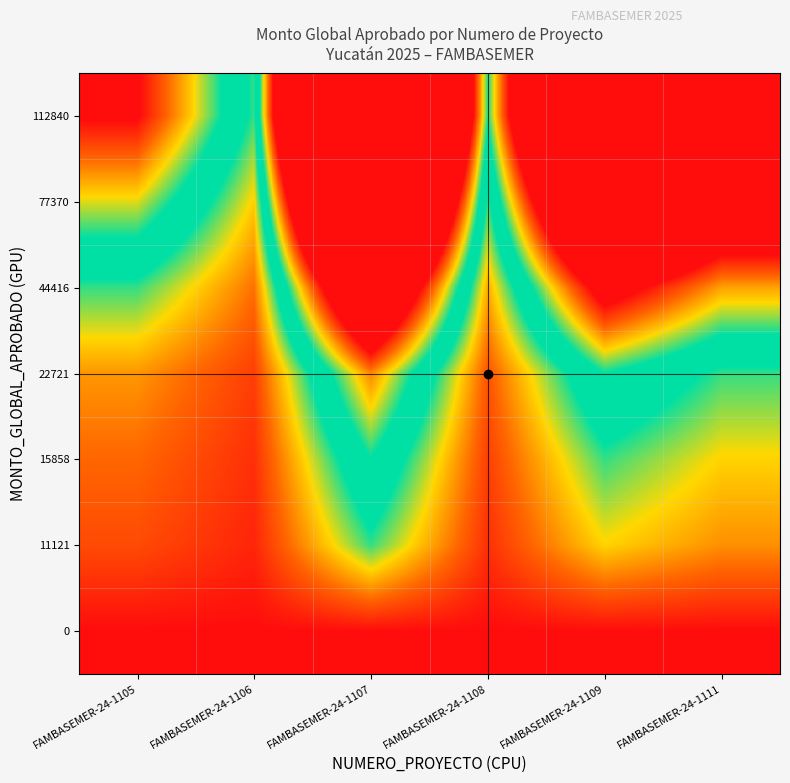

Reading left to right, list all the values displayed in this chart.

112840: FAMBASEMER-24-1105=2.5	FAMBASEMER-24-1106=1.0	FAMBASEMER-24-1107=10.1	FAMBASEMER-24-1108=1.5	FAMBASEMER-24-1109=7.1	FAMBASEMER-24-1111=5.0
77370: FAMBASEMER-24-1105=1.7	FAMBASEMER-24-1106=0.7	FAMBASEMER-24-1107=7.0	FAMBASEMER-24-1108=1.0	FAMBASEMER-24-1109=4.9	FAMBASEMER-24-1111=3.4
44416: FAMBASEMER-24-1105=1.0	FAMBASEMER-24-1106=0.4	FAMBASEMER-24-1107=4.0	FAMBASEMER-24-1108=0.6	FAMBASEMER-24-1109=2.8	FAMBASEMER-24-1111=2.0
22721: FAMBASEMER-24-1105=0.5	FAMBASEMER-24-1106=0.2	FAMBASEMER-24-1107=2.0	FAMBASEMER-24-1108=0.3	FAMBASEMER-24-1109=1.4	FAMBASEMER-24-1111=1.0
15858: FAMBASEMER-24-1105=0.4	FAMBASEMER-24-1106=0.1	FAMBASEMER-24-1107=1.4	FAMBASEMER-24-1108=0.2	FAMBASEMER-24-1109=1.0	FAMBASEMER-24-1111=0.7
11121: FAMBASEMER-24-1105=0.3	FAMBASEMER-24-1106=0.1	FAMBASEMER-24-1107=1.0	FAMBASEMER-24-1108=0.1	FAMBASEMER-24-1109=0.7	FAMBASEMER-24-1111=0.5
0: FAMBASEMER-24-1105=0.0	FAMBASEMER-24-1106=0.0	FAMBASEMER-24-1107=0.0	FAMBASEMER-24-1108=0.0	FAMBASEMER-24-1109=0.0	FAMBASEMER-24-1111=0.0